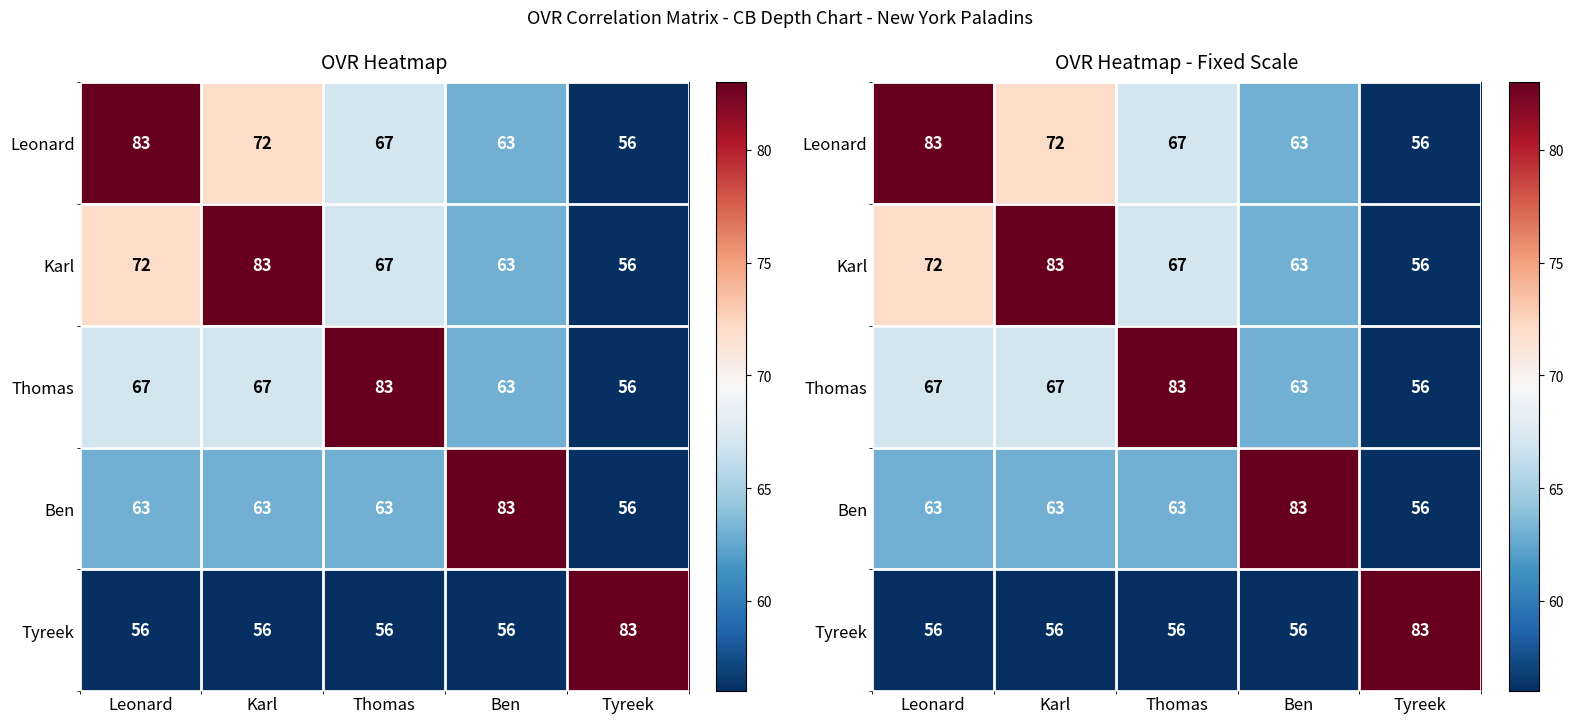

Which label corresponds to the smallest value in the chart?

Tyreek